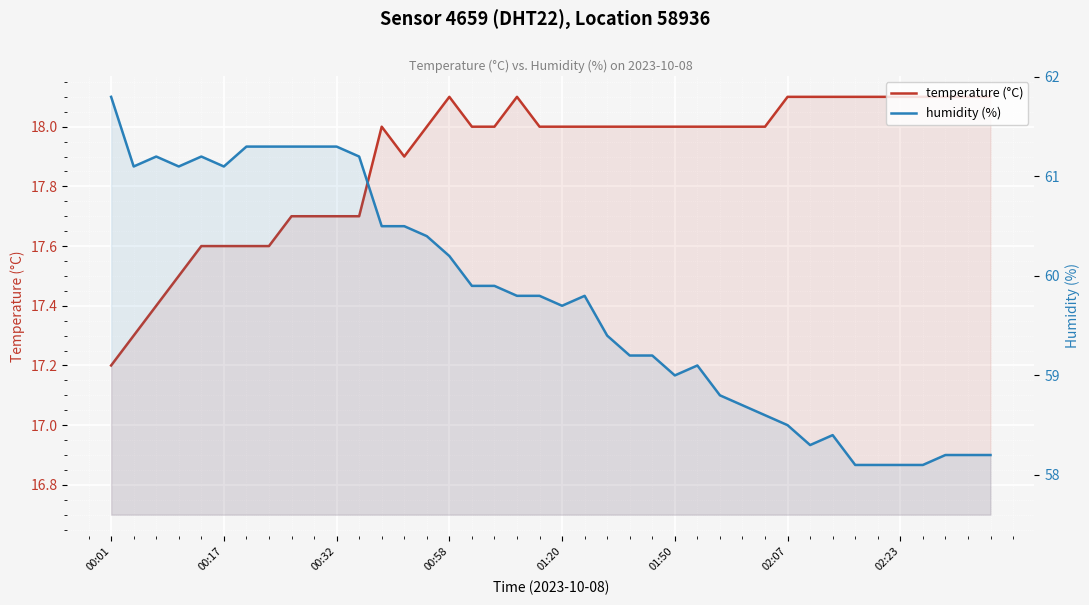

Between 25 and 13, which is larger?

25